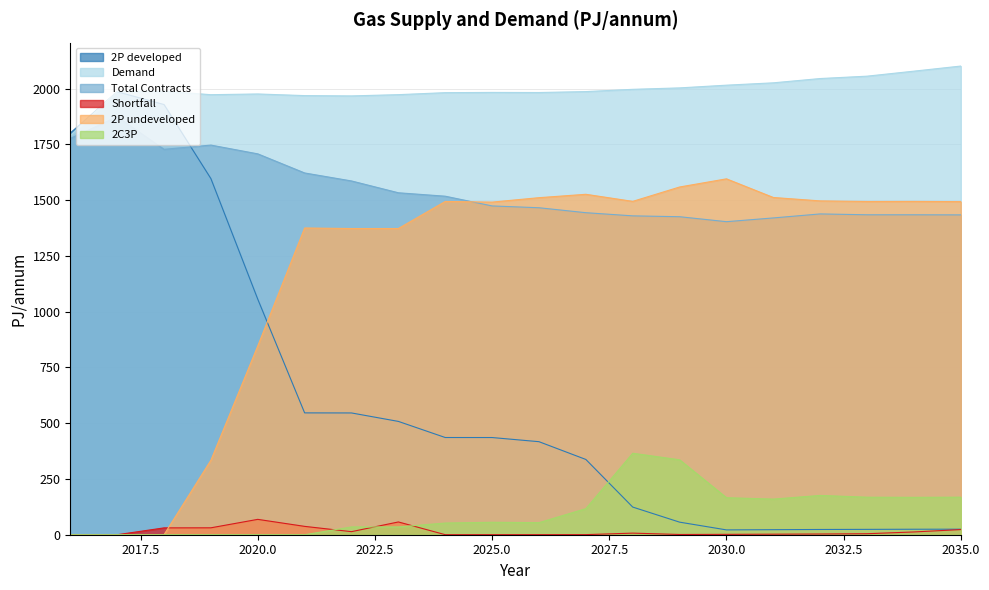

Between 2023 and 2026, which series saw the biggest shift?

2P undeveloped